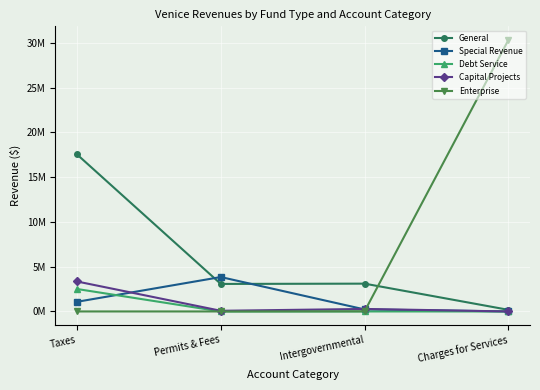

What is the difference between the highest and lowest values at Permits & Fees?

3844489